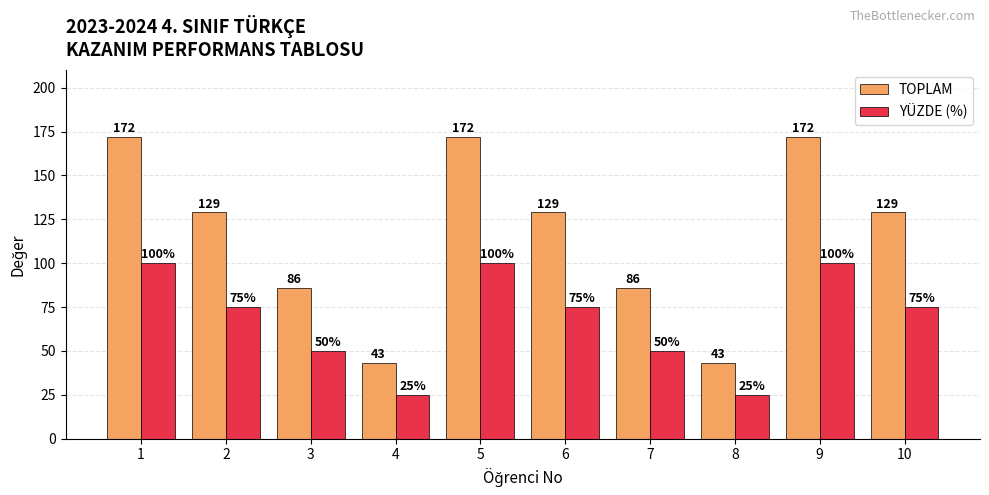

What is the smallest value displayed?

25